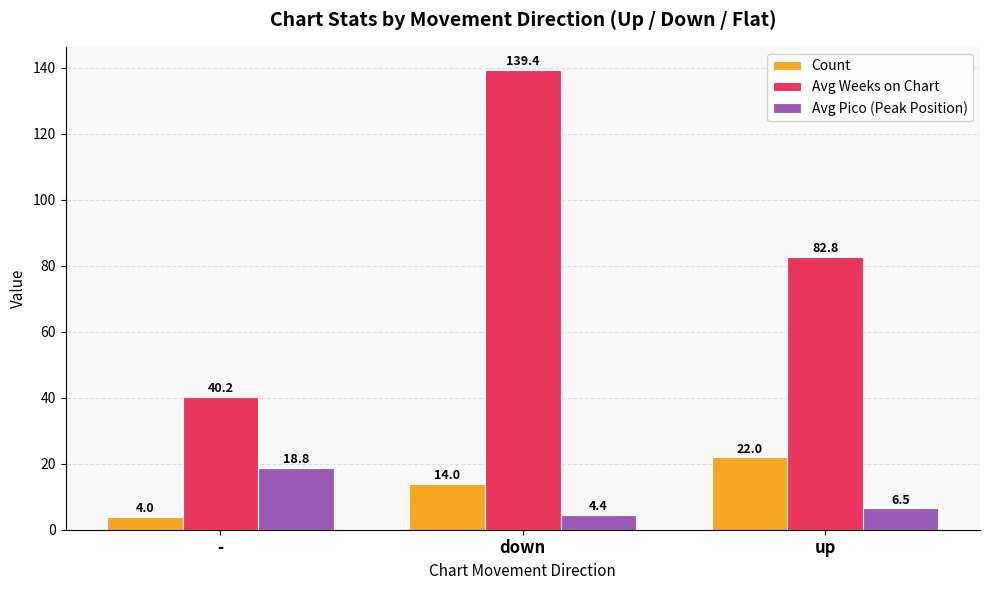

True or false: Avg Weeks on Chart has a value of 217.4 at down.

False